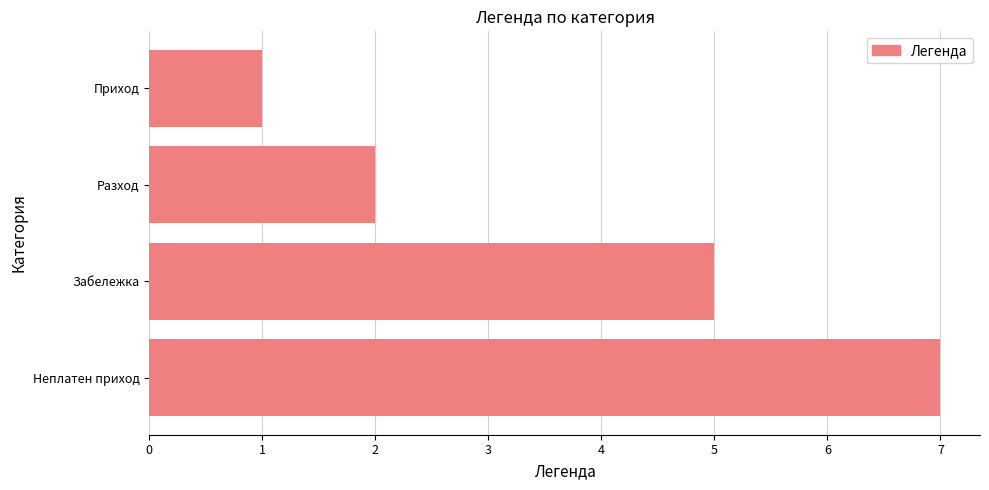

Reading bottom to top, what are all the values shown in this chart?

7	5	2	1